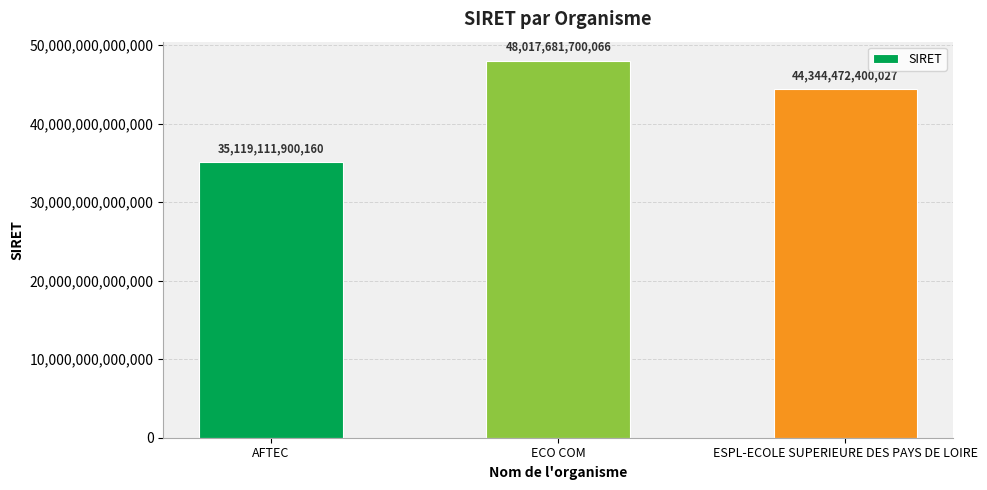

What is the maximum value shown in the chart?

48017681700066